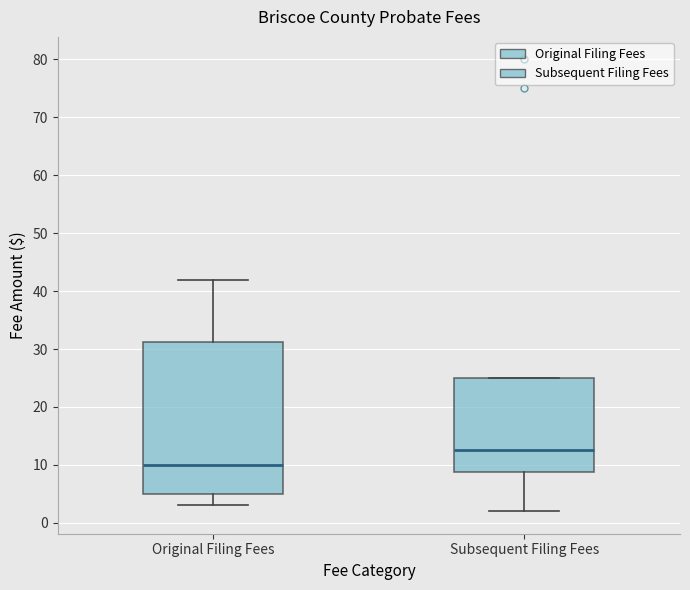

Where is the lower edge of the box for Subsequent Filing Fees on the y-axis? The values are not printed on the chart, so give them approximately, as read against the axis.

9